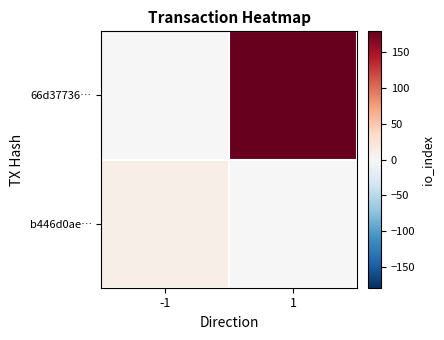

What is the minimum value shown in the chart?

-1